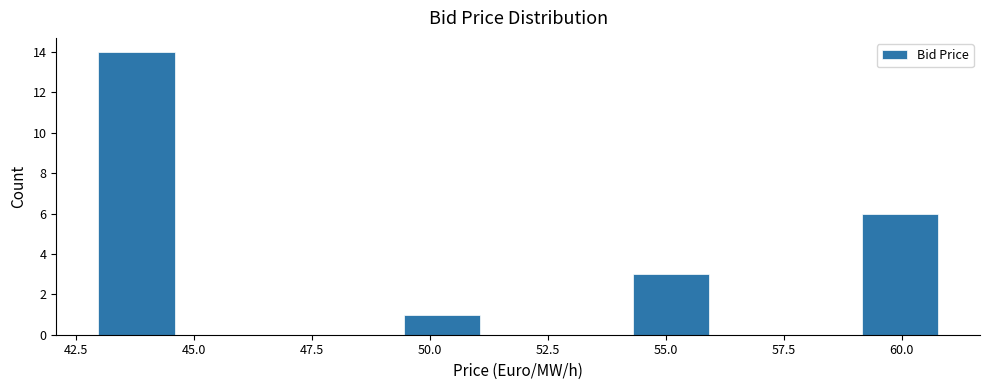

Around what value on the x-axis is the tallest bar? Give the approximate position of its centre, as read against the axis.

44.0